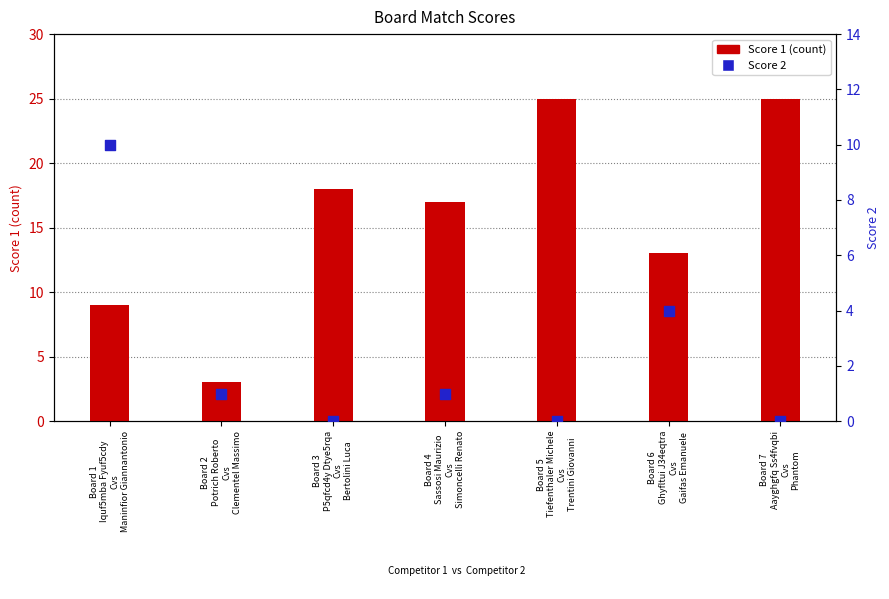

Which series has the largest total across all categories?

Score 1